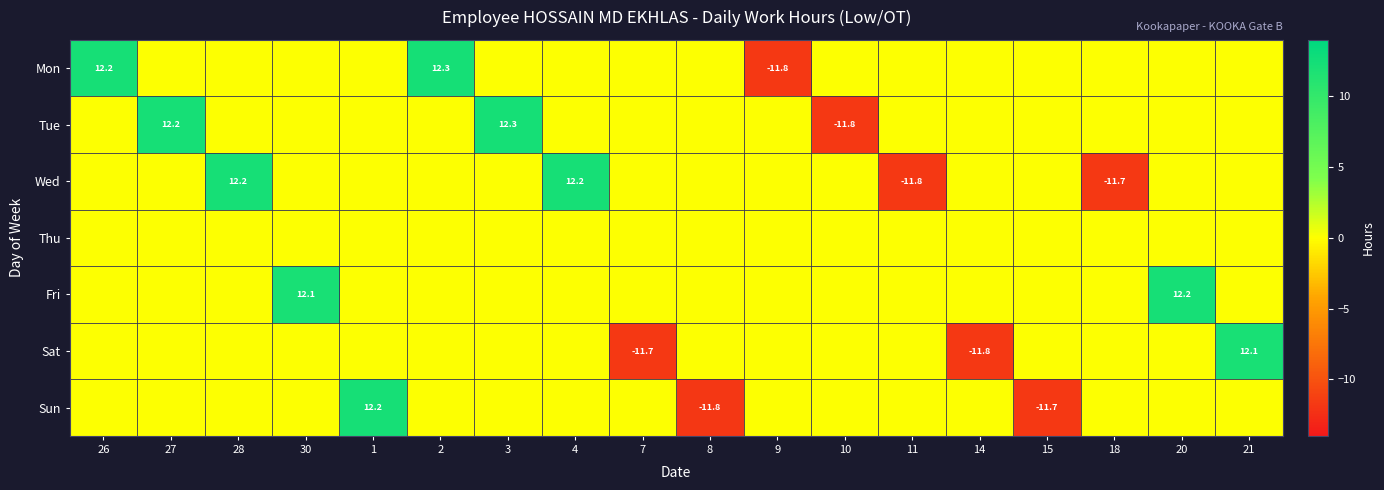

At which label is Mon closest to 0?

27